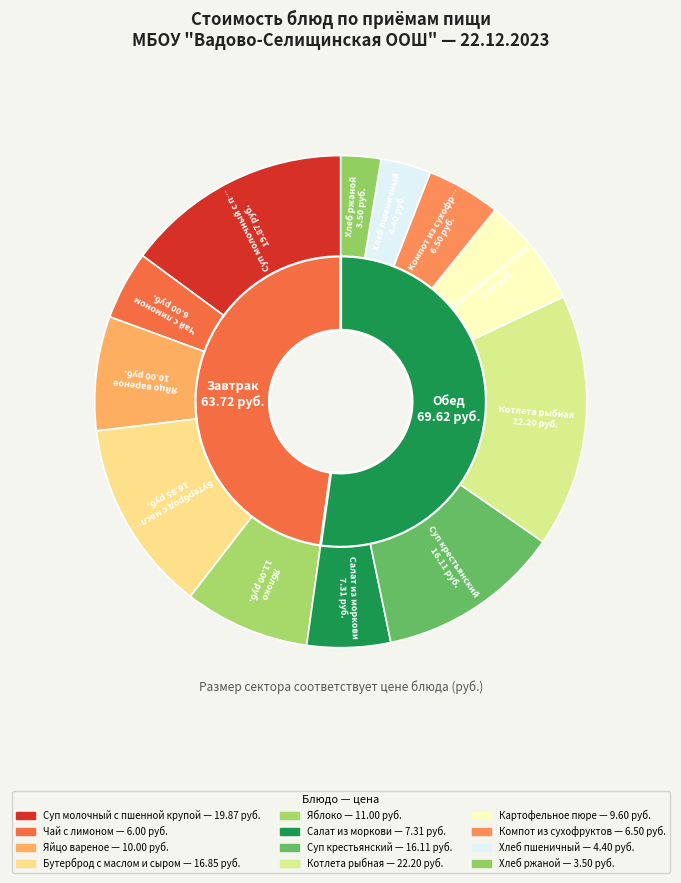

What is the smallest slice in the pie chart?

Хлеб ржаной